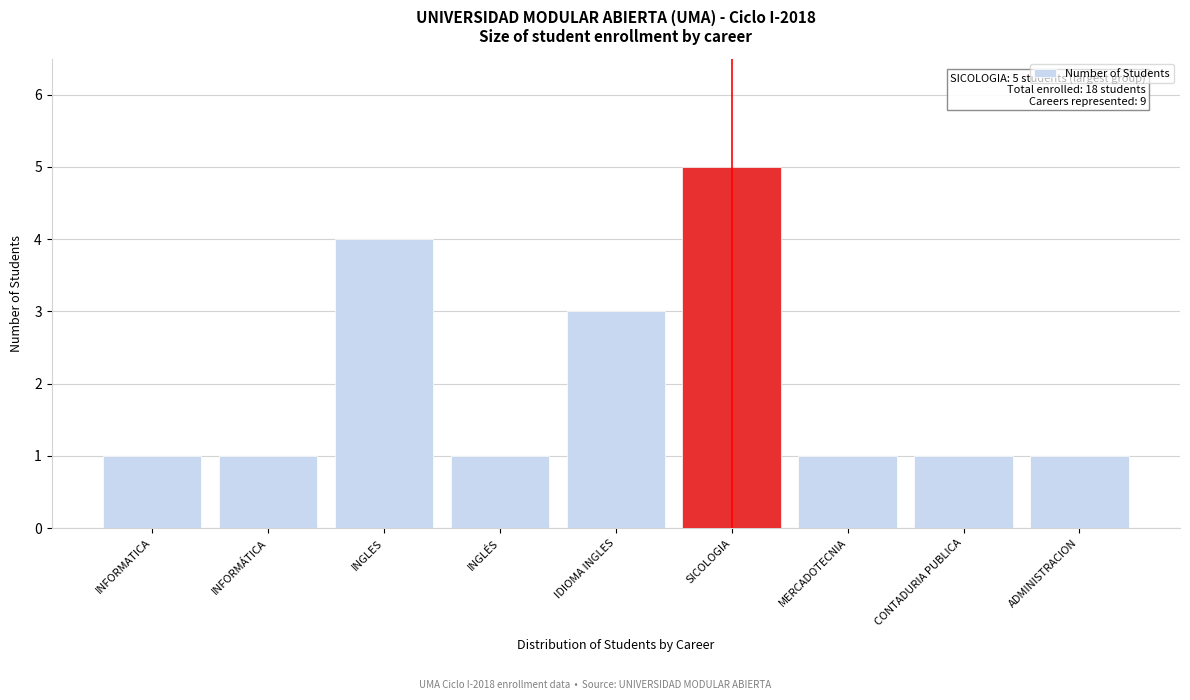

Reading right to left, extract all data points from this chart.

1	1	1	5	3	1	4	1	1